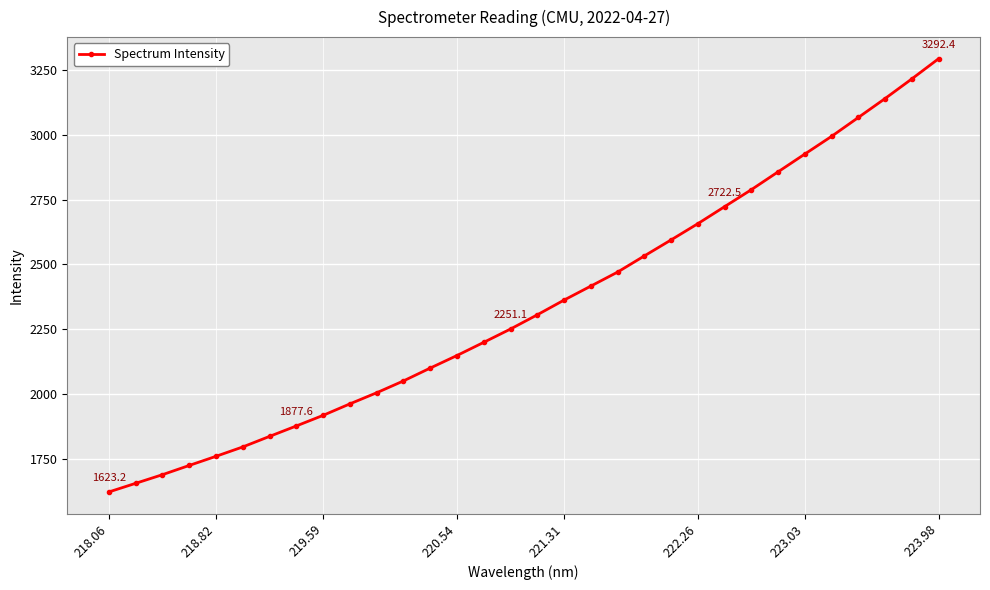

How many lines are shown in the chart?

1